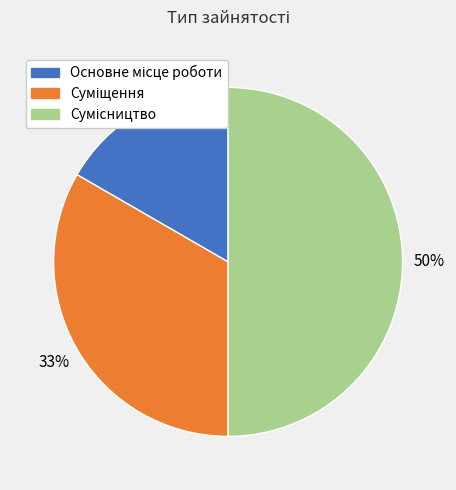

To the nearest percent, what is the difference between the largest and smallest slice percentages?

33%